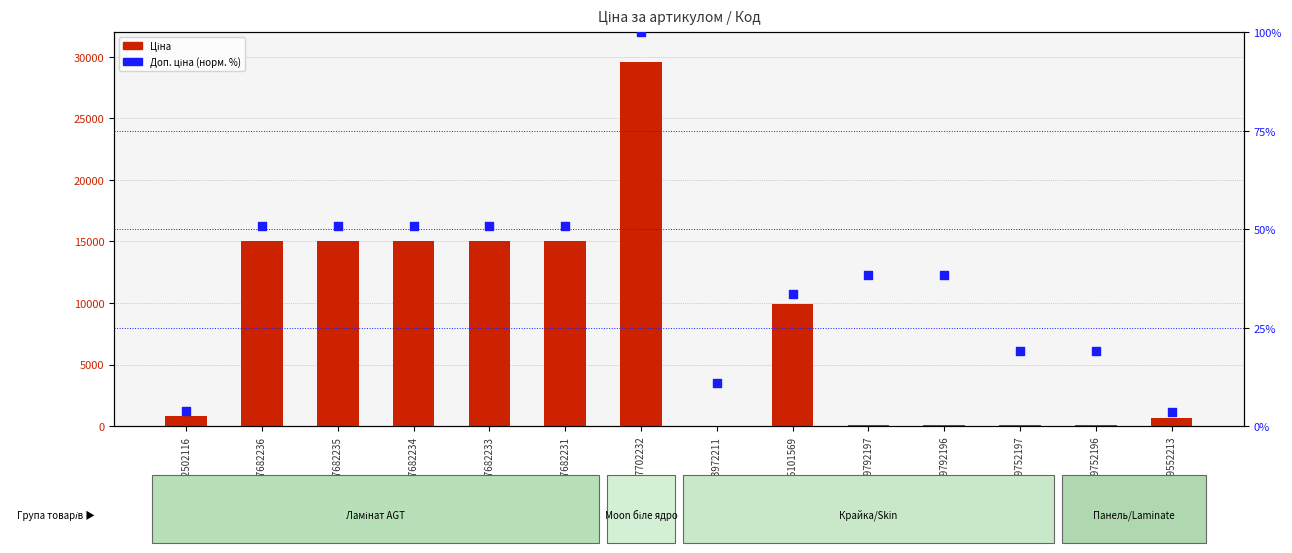

At how many categories does at least one series exceed 16547?

1